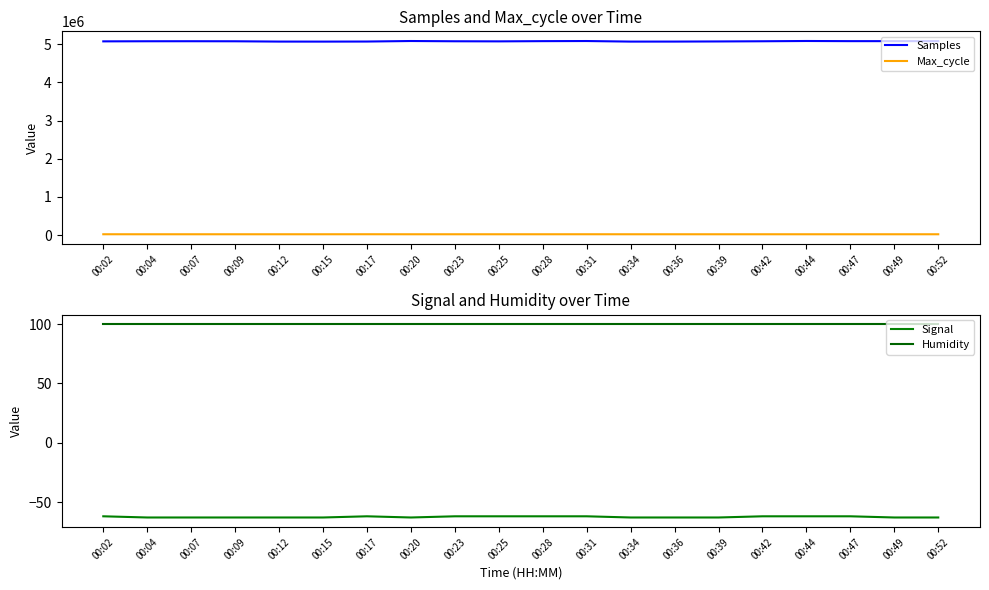

Which has a higher value, 00:52 or 00:20?

00:20